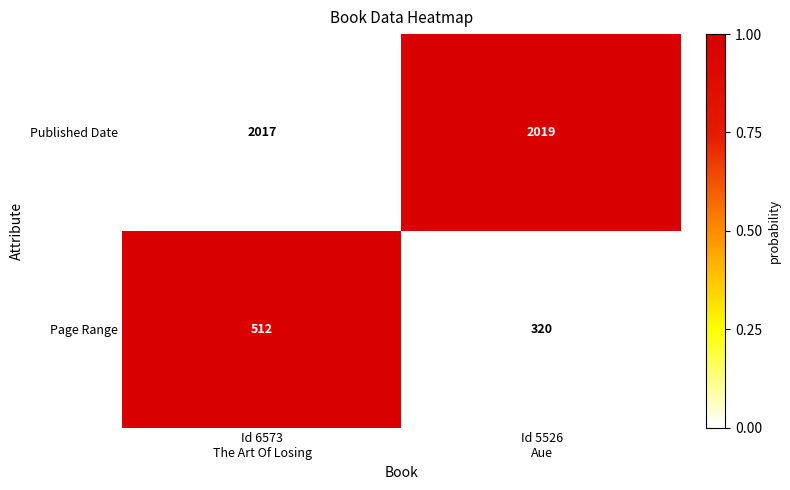

Rank the series at Id 6573
The Art Of Losing from highest to lowest value.

Published Date, Page Range